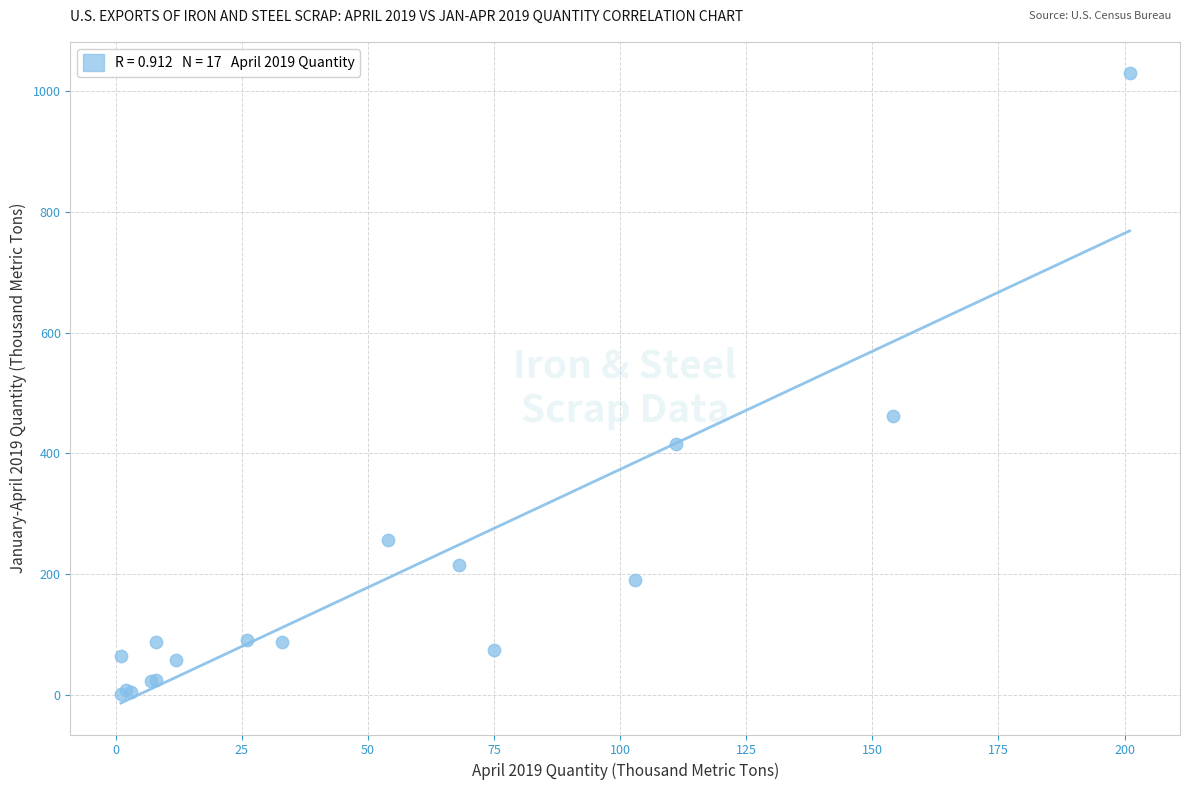

What Y value in the scatter plot is closest to 515?

462